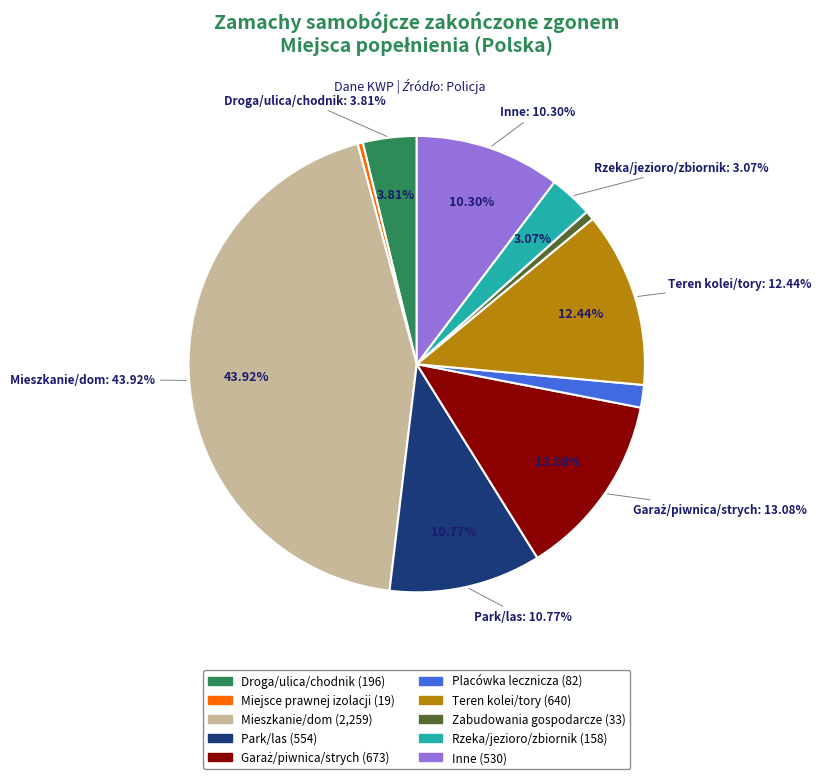

How many segments does this pie chart have?

10